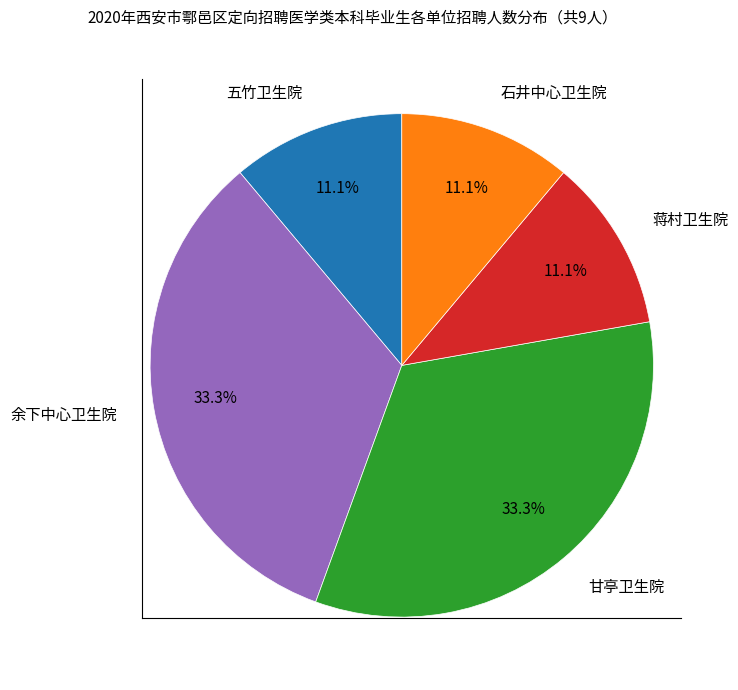

Approximately how many times larger is the value at 五竹卫生院 compared to 石井中心卫生院?

1.0